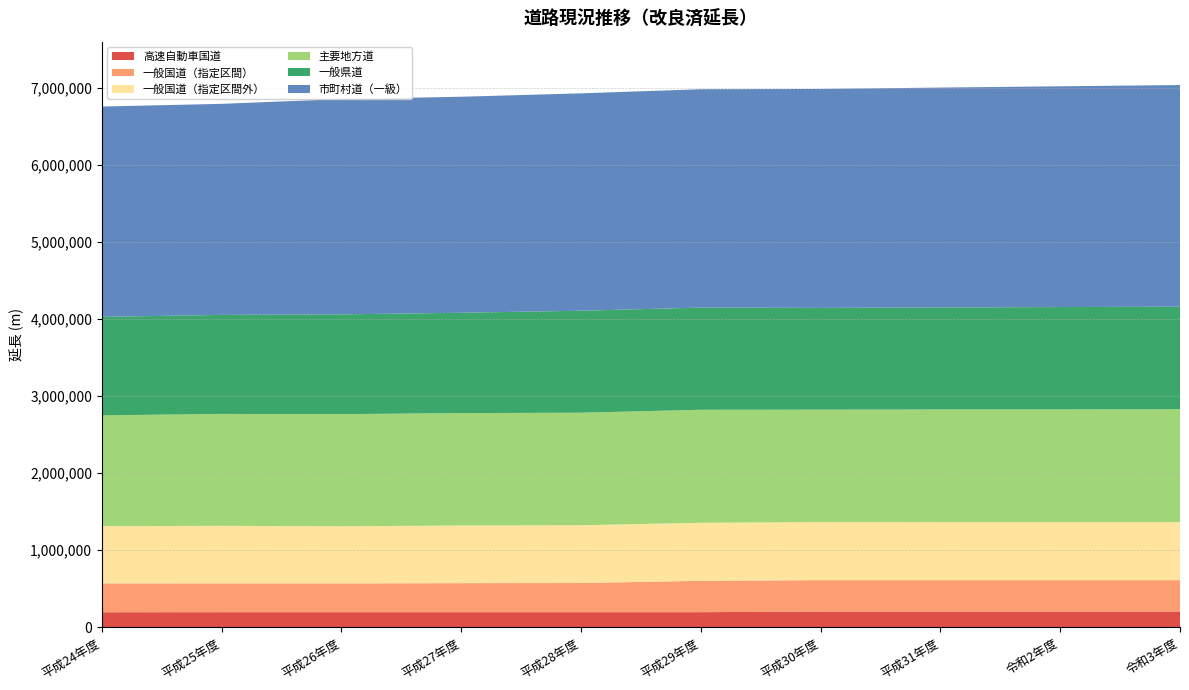

Reading left to right, what are all the values shown in this chart?

高速自動車国道: 平成24年度=191772	平成25年度=192673	平成26年度=192673	平成27年度=192673	平成28年度=192673	平成29年度=192673	平成30年度=201509	平成31年度=201509	令和2年度=201509	令和3年度=201509
一般国道（指定区間）: 平成24年度=374724	平成25年度=374199	平成26年度=374199	平成27年度=377100	平成28年度=378940	平成29年度=407517	平成30年度=407517	平成31年度=407517	令和2年度=407517	令和3年度=407517
一般国道（指定区間外）: 平成24年度=743541	平成25年度=747593	平成26年度=741855	平成27年度=748913	平成28年度=750420	平成29年度=753870	平成30年度=754590	平成31年度=753386	令和2年度=752916	令和3年度=753115
主要地方道: 平成24年度=1439803	平成25年度=1453965	平成26年度=1456792	平成27年度=1460545	平成28年度=1462030	平成29年度=1468366	平成30年度=1460381	平成31年度=1464044	令和2年度=1464537	令和3年度=1467882
一般県道: 平成24年度=1279623	平成25年度=1286295	平成26年度=1296216	平成27年度=1303356	平成28年度=1324959	平成29年度=1327371	平成30年度=1321890	平成31年度=1324660	令和2年度=1330267	令和3年度=1331535
市町村道（一級）: 平成24年度=2732115	平成25年度=2742089	平成26年度=2796897	平成27年度=2806407	平成28年度=2823997	平成29年度=2836761	平成30年度=2844243	平成31年度=2857083	令和2年度=2867785	令和3年度=2879584